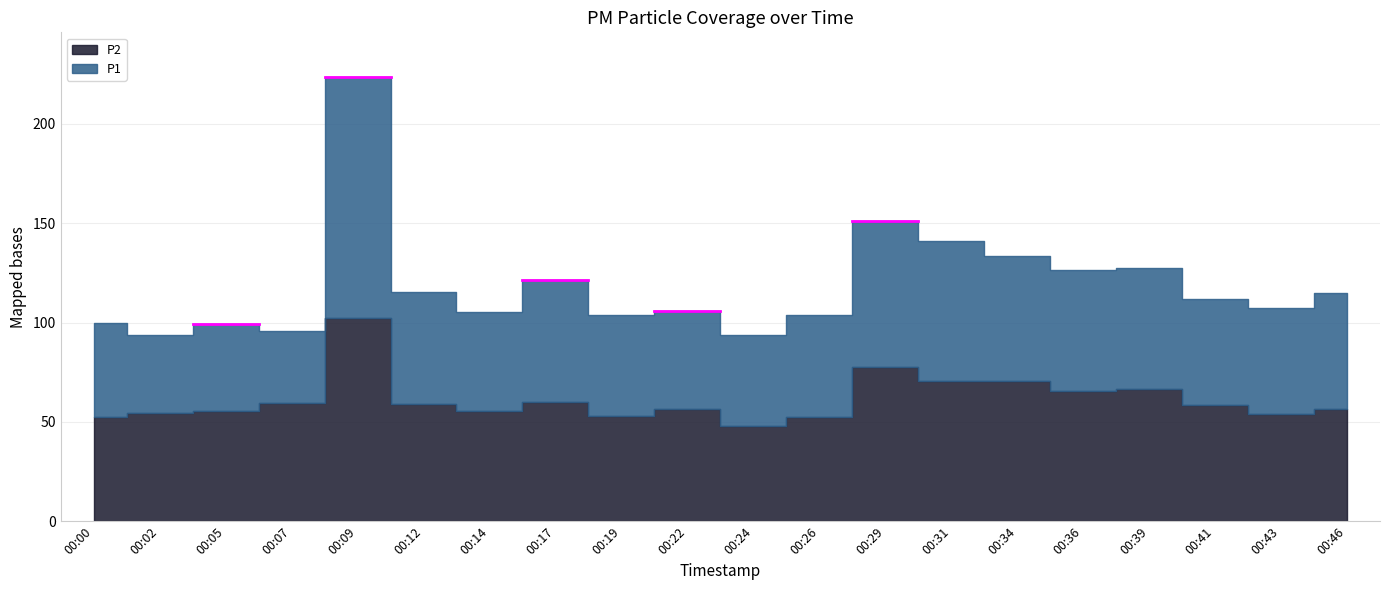

True or false: P1 and P2 cross at least once.

False